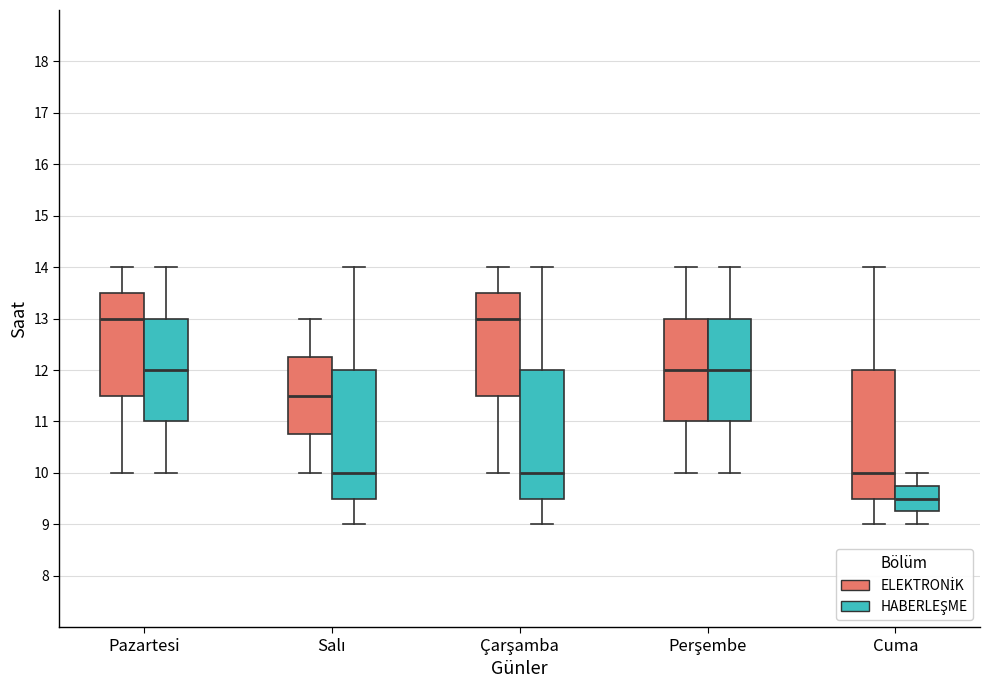

Reading left to right, read every box against the y-axis: the position of its median line, the range the box covers, and the ends of its whiskers. The values are not printed on the chart, so give them approximately, as read against the axis.

Pazartesi (ELEKTRONİK): median 13.0, box 11.5 to 13.5, whiskers 10.0 to 14.0
Pazartesi (HABERLEŞME): median 12.0, box 11.0 to 13.0, whiskers 10.0 to 14.0
Salı (ELEKTRONİK): median 11.5, box 10.8 to 12.3, whiskers 10.0 to 13.0
Salı (HABERLEŞME): median 10.0, box 9.5 to 12.0, whiskers 9.0 to 14.0
Çarşamba (ELEKTRONİK): median 13.0, box 11.5 to 13.5, whiskers 10.0 to 14.0
Çarşamba (HABERLEŞME): median 10.0, box 9.5 to 12.0, whiskers 9.0 to 14.0
Perşembe (ELEKTRONİK): median 12.0, box 11.0 to 13.0, whiskers 10.0 to 14.0
Perşembe (HABERLEŞME): median 12.0, box 11.0 to 13.0, whiskers 10.0 to 14.0
Cuma (ELEKTRONİK): median 10.0, box 9.5 to 12.0, whiskers 9.0 to 14.0
Cuma (HABERLEŞME): median 9.5, box 9.3 to 9.8, whiskers 9.0 to 10.0